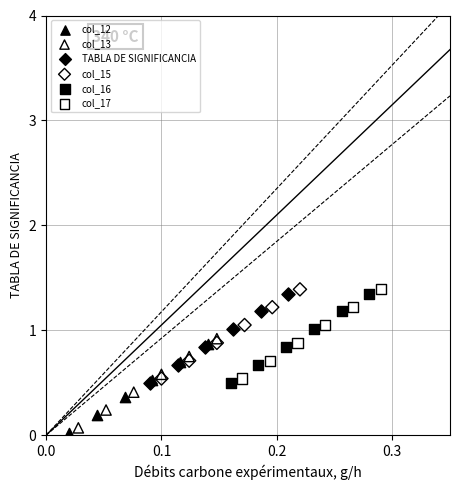

What are all the series names shown in the legend?

col_12, col_13, TABLA DE SIGNIFICANCIA, col_15, col_16, col_17